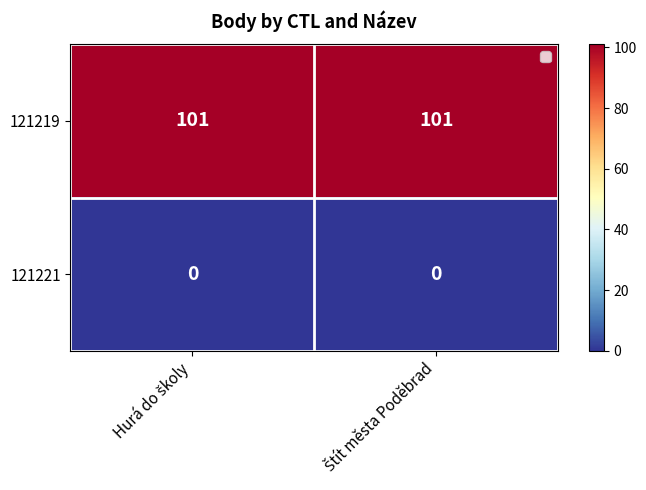

List the series in order of their overall mean, highest first.

121219, 121221